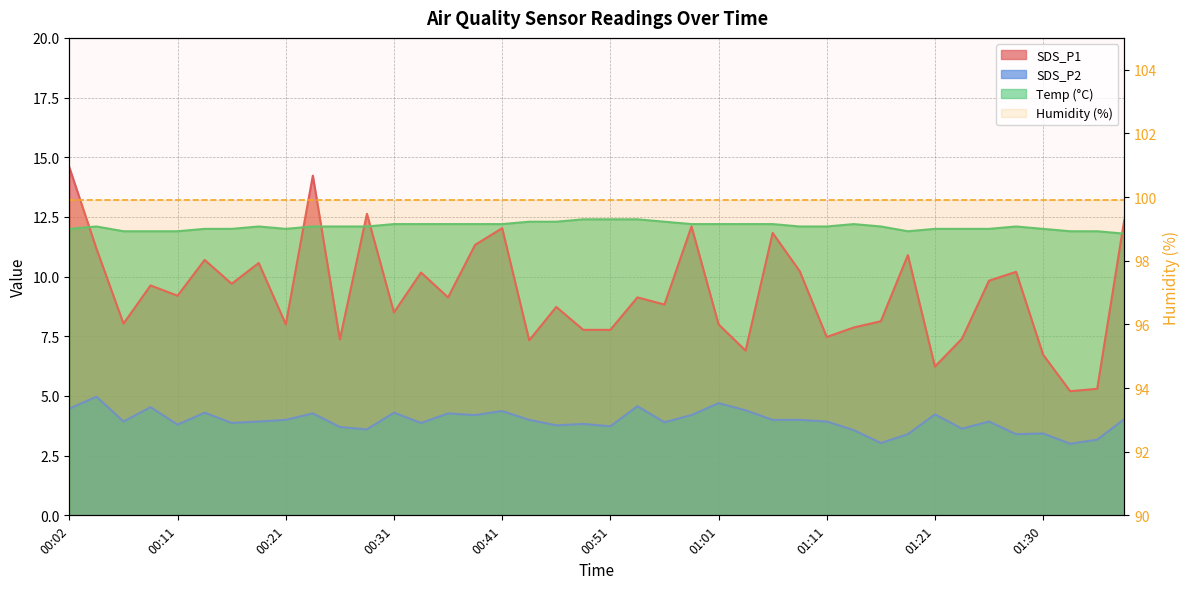

Is the value of SDS_P1 at 01:06 greater than the value of Temp at 01:03?

No